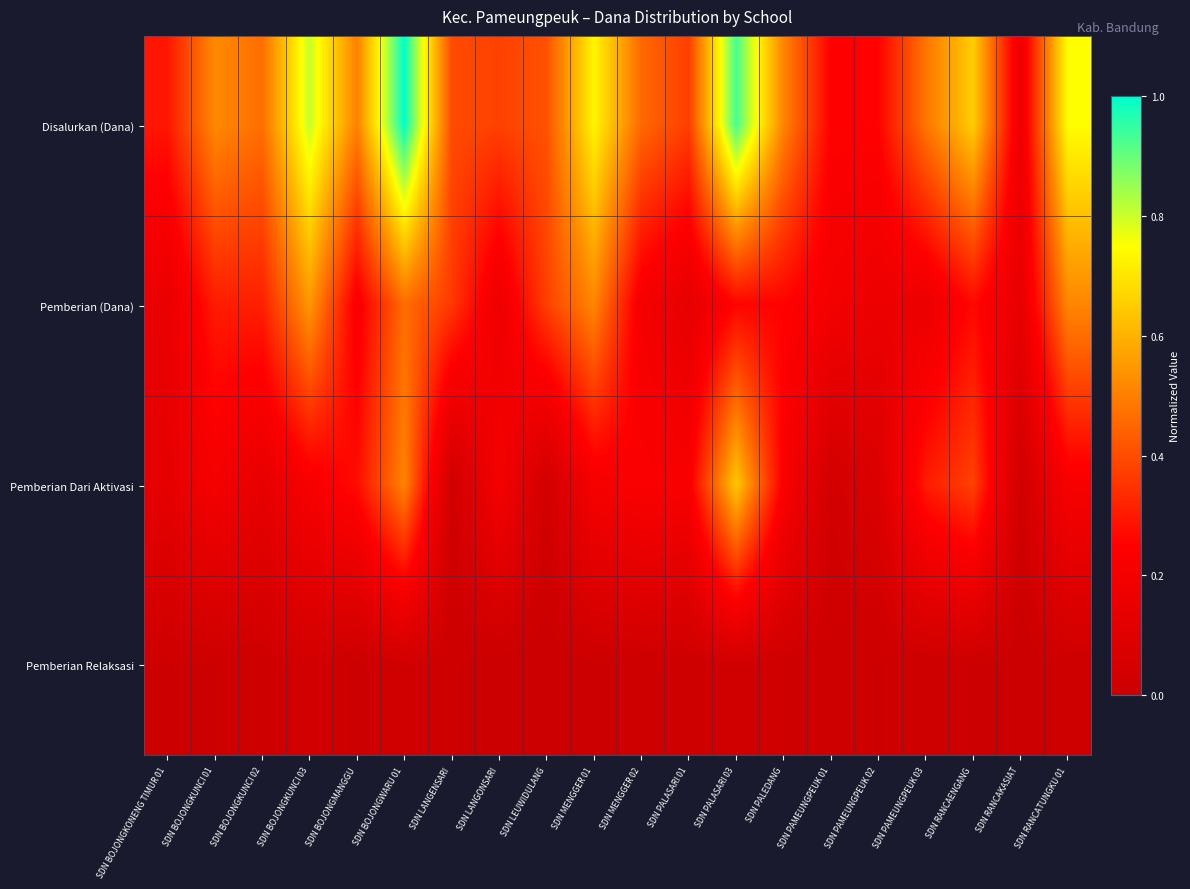

Reading left to right, extract all data points from this chart.

Disalurkan (Dana): SDN BOJONGKONENG TIMUR 01=0.3	SDN BOJONGKUNCI 01=0.5	SDN BOJONGKUNCI 02=0.5	SDN BOJONGKUNCI 03=0.8	SDN BOJONGMANGGU=0.5	SDN BOJONGWARU 01=1.0	SDN LANGENSARI=0.4	SDN LANGONSARI=0.4	SDN LEUWIDULANG=0.4	SDN MENGGER 01=0.7	SDN MENGGER 02=0.5	SDN PALASARI 01=0.4	SDN PALASARI 03=0.9	SDN PALEDANG=0.5	SDN PAMEUNGPEUK 01=0.2	SDN PAMEUNGPEUK 02=0.3	SDN PAMEUNGPEUK 03=0.5	SDN RANCAENGANG=0.7	SDN RANCAKASIAT=0.2	SDN RANCATUNGKU 01=0.7
Pemberian (Dana): SDN BOJONGKONENG TIMUR 01=0.2	SDN BOJONGKUNCI 01=0.3	SDN BOJONGKUNCI 02=0.3	SDN BOJONGKUNCI 03=0.5	SDN BOJONGMANGGU=0.2	SDN BOJONGWARU 01=0.5	SDN LANGENSARI=0.4	SDN LANGONSARI=0.2	SDN LEUWIDULANG=0.4	SDN MENGGER 01=0.5	SDN MENGGER 02=0.2	SDN PALASARI 01=0.1	SDN PALASARI 03=0.3	SDN PALEDANG=0.3	SDN PAMEUNGPEUK 01=0.2	SDN PAMEUNGPEUK 02=0.2	SDN PAMEUNGPEUK 03=0.2	SDN RANCAENGANG=0.3	SDN RANCAKASIAT=0.1	SDN RANCATUNGKU 01=0.5
Pemberian Dari Aktivasi: SDN BOJONGKONENG TIMUR 01=0.1	SDN BOJONGKUNCI 01=0.2	SDN BOJONGKUNCI 02=0.1	SDN BOJONGKUNCI 03=0.2	SDN BOJONGMANGGU=0.3	SDN BOJONGWARU 01=0.5	SDN LANGENSARI=0.0	SDN LANGONSARI=0.2	SDN LEUWIDULANG=0.0	SDN MENGGER 01=0.2	SDN MENGGER 02=0.2	SDN PALASARI 01=0.2	SDN PALASARI 03=0.6	SDN PALEDANG=0.2	SDN PAMEUNGPEUK 01=0.0	SDN PAMEUNGPEUK 02=0.1	SDN PAMEUNGPEUK 03=0.3	SDN RANCAENGANG=0.4	SDN RANCAKASIAT=0.0	SDN RANCATUNGKU 01=0.2
Pemberian Relaksasi: SDN BOJONGKONENG TIMUR 01=0.0	SDN BOJONGKUNCI 01=0.0	SDN BOJONGKUNCI 02=0.0	SDN BOJONGKUNCI 03=0.0	SDN BOJONGMANGGU=0.0	SDN BOJONGWARU 01=0.0	SDN LANGENSARI=0.0	SDN LANGONSARI=0.0	SDN LEUWIDULANG=0.0	SDN MENGGER 01=0.0	SDN MENGGER 02=0.0	SDN PALASARI 01=0.0	SDN PALASARI 03=0.0	SDN PALEDANG=0.0	SDN PAMEUNGPEUK 01=0.0	SDN PAMEUNGPEUK 02=0.0	SDN PAMEUNGPEUK 03=0.0	SDN RANCAENGANG=0.0	SDN RANCAKASIAT=0.0	SDN RANCATUNGKU 01=0.0